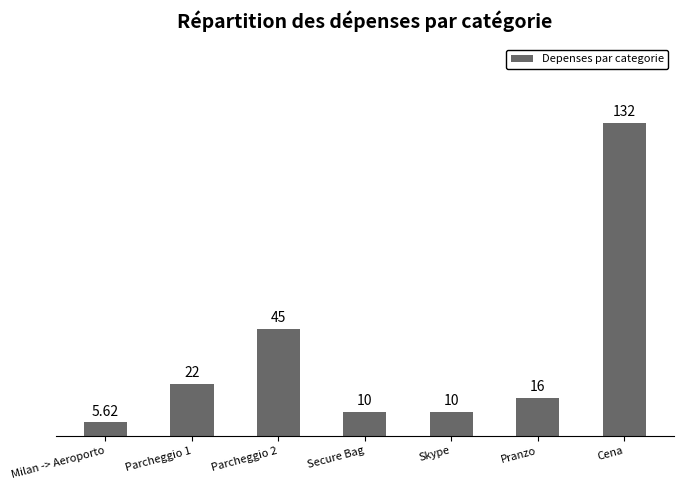

The chart shows a value of 16.0 at Pranzo. True or false?

True